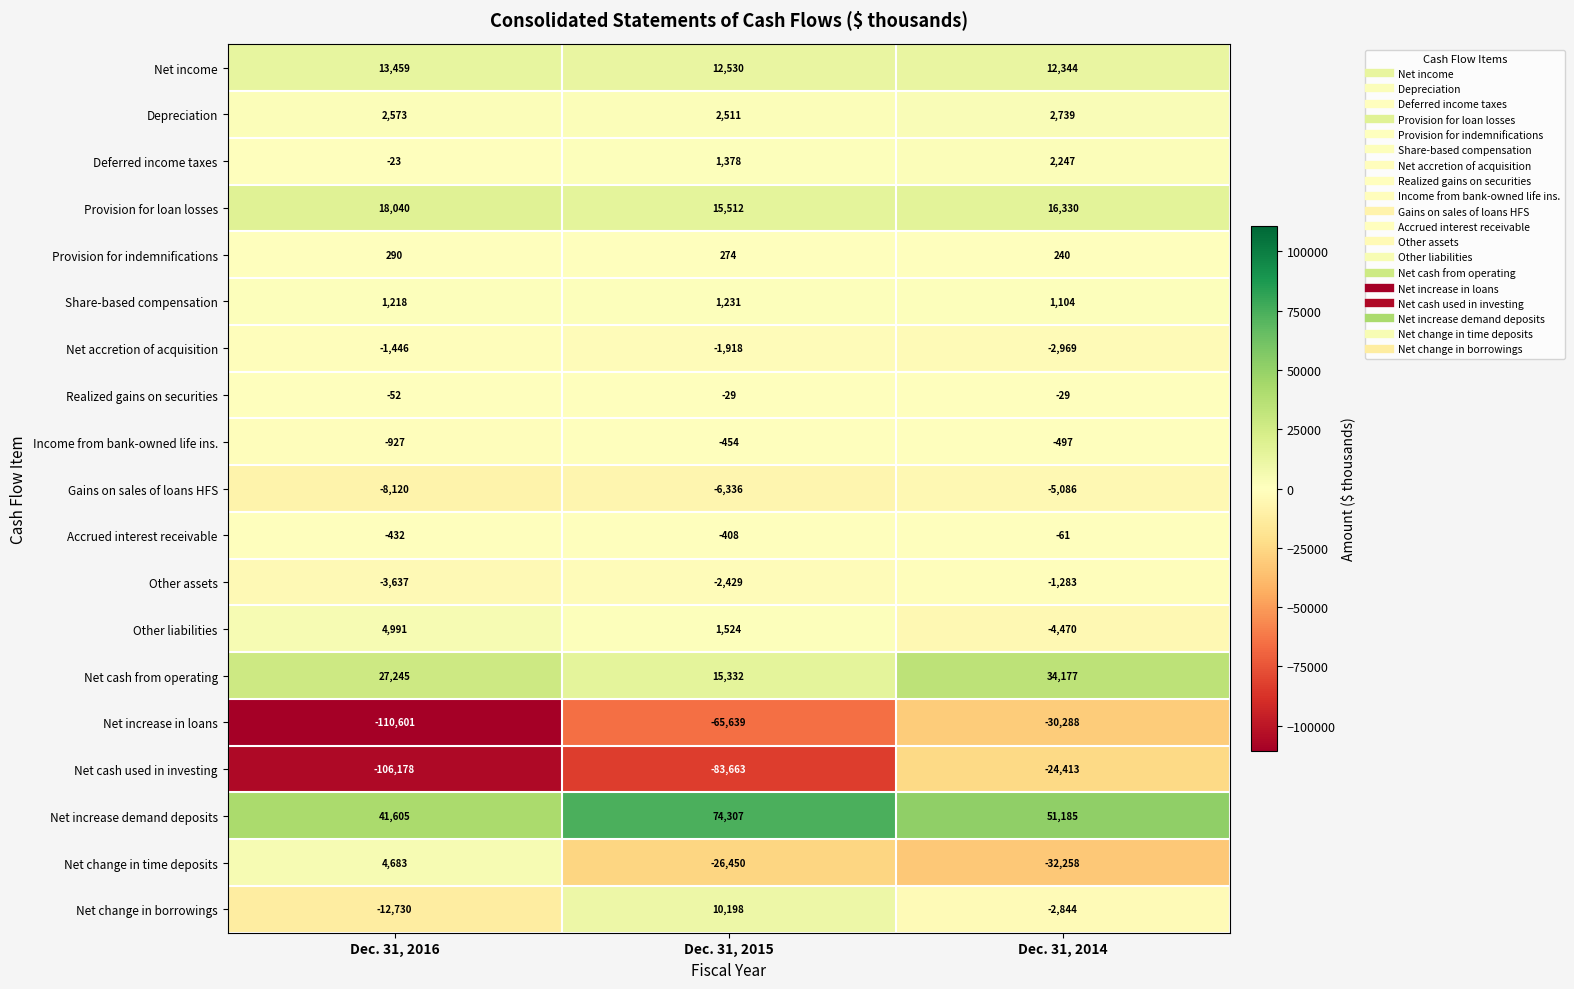

True or false: Deferred income taxes has a value of 2247 at Dec. 31, 2014.

True